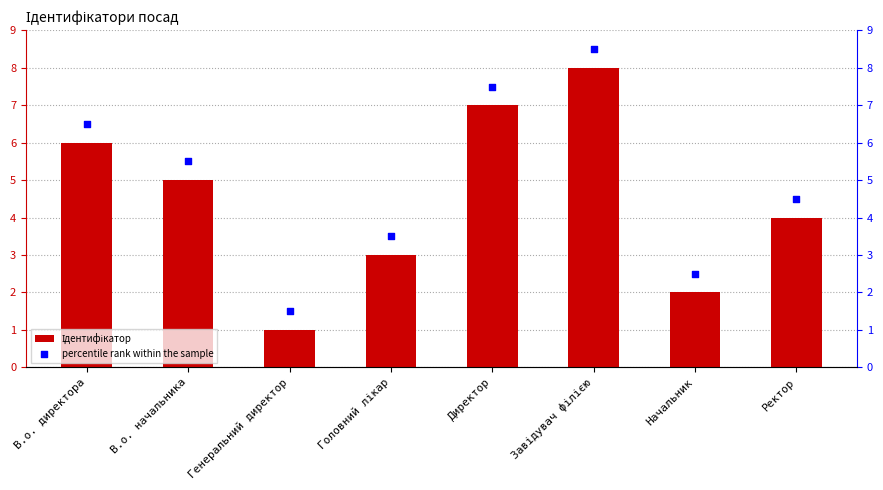

Is the value of Ідентифікатор at Директор greater than the value of percentile rank within the sample at Генеральний директор?

Yes